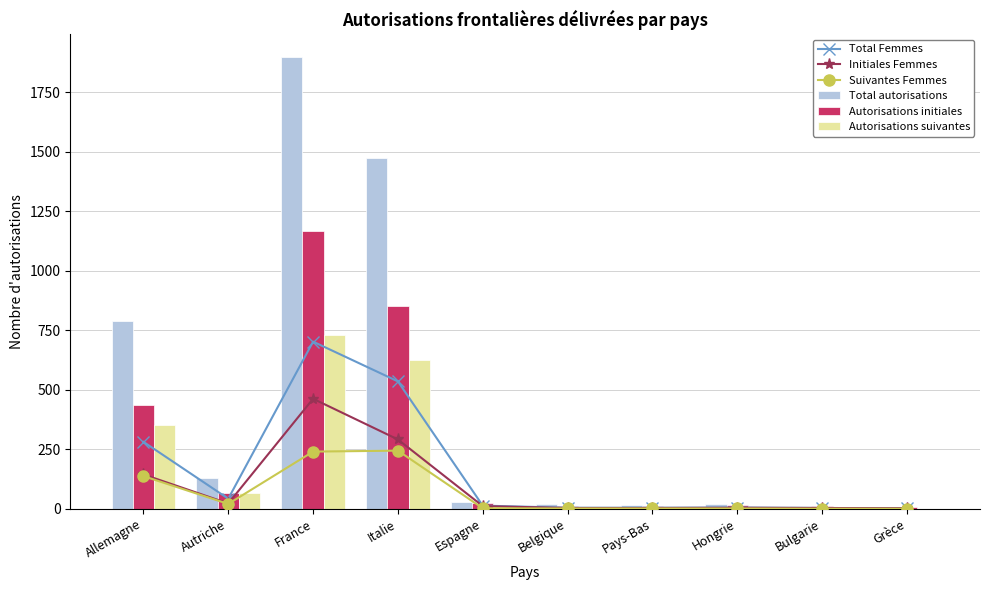

Rank the categories by Autorisations suivantes value from lowest to highest.

Grèce, Bulgarie, Pays-Bas, Hongrie, Espagne, Belgique, Autriche, Allemagne, Italie, France